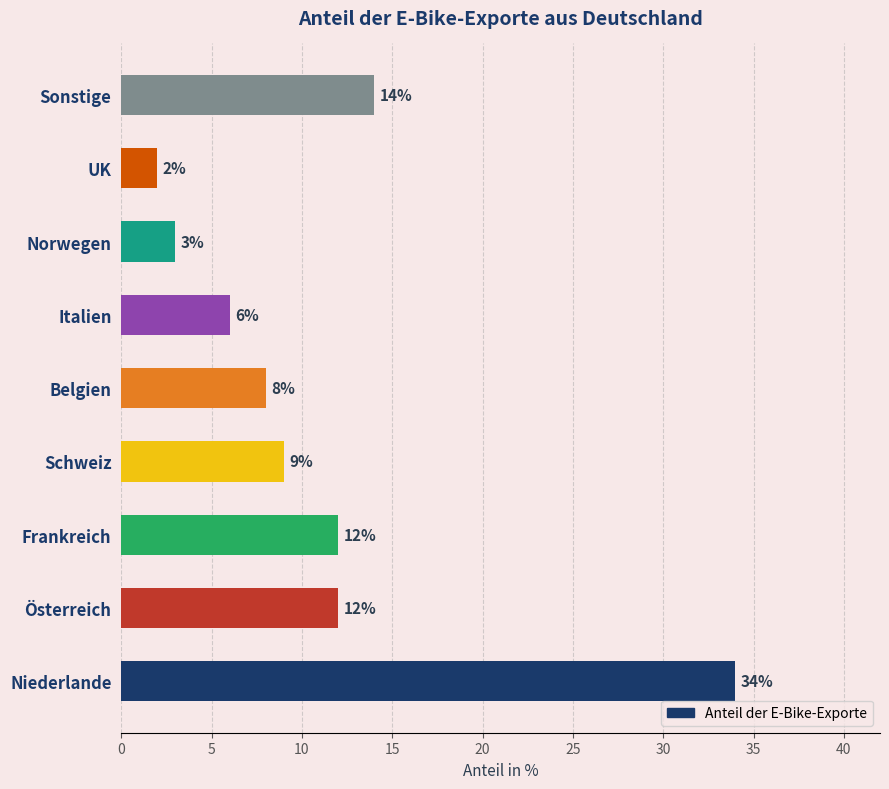

What value does the data have at Belgien, to the nearest 5?

10